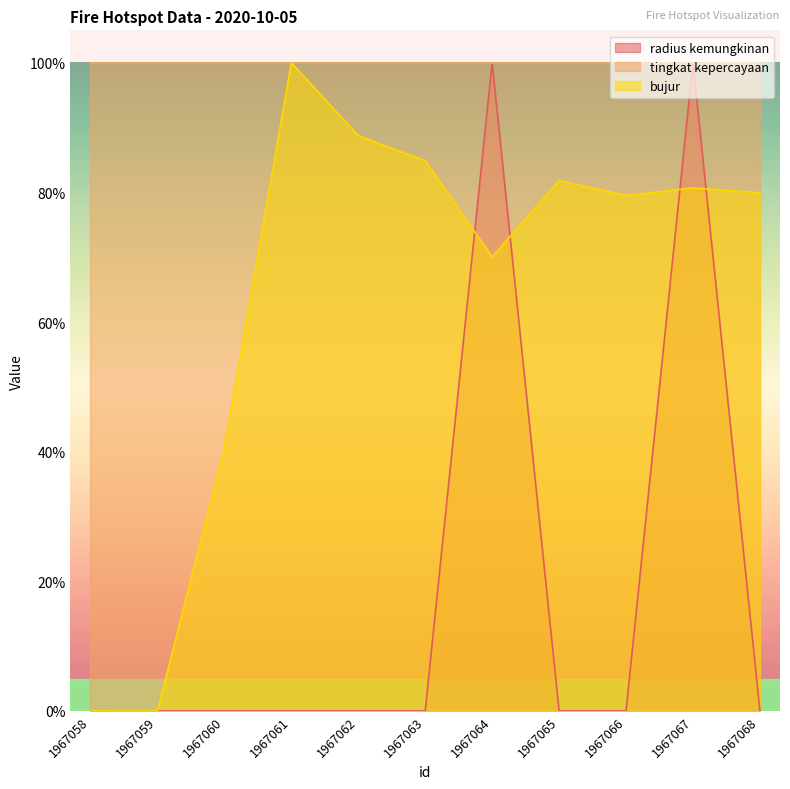

Between 1967060 and 1967063, which series saw the biggest shift?

bujur